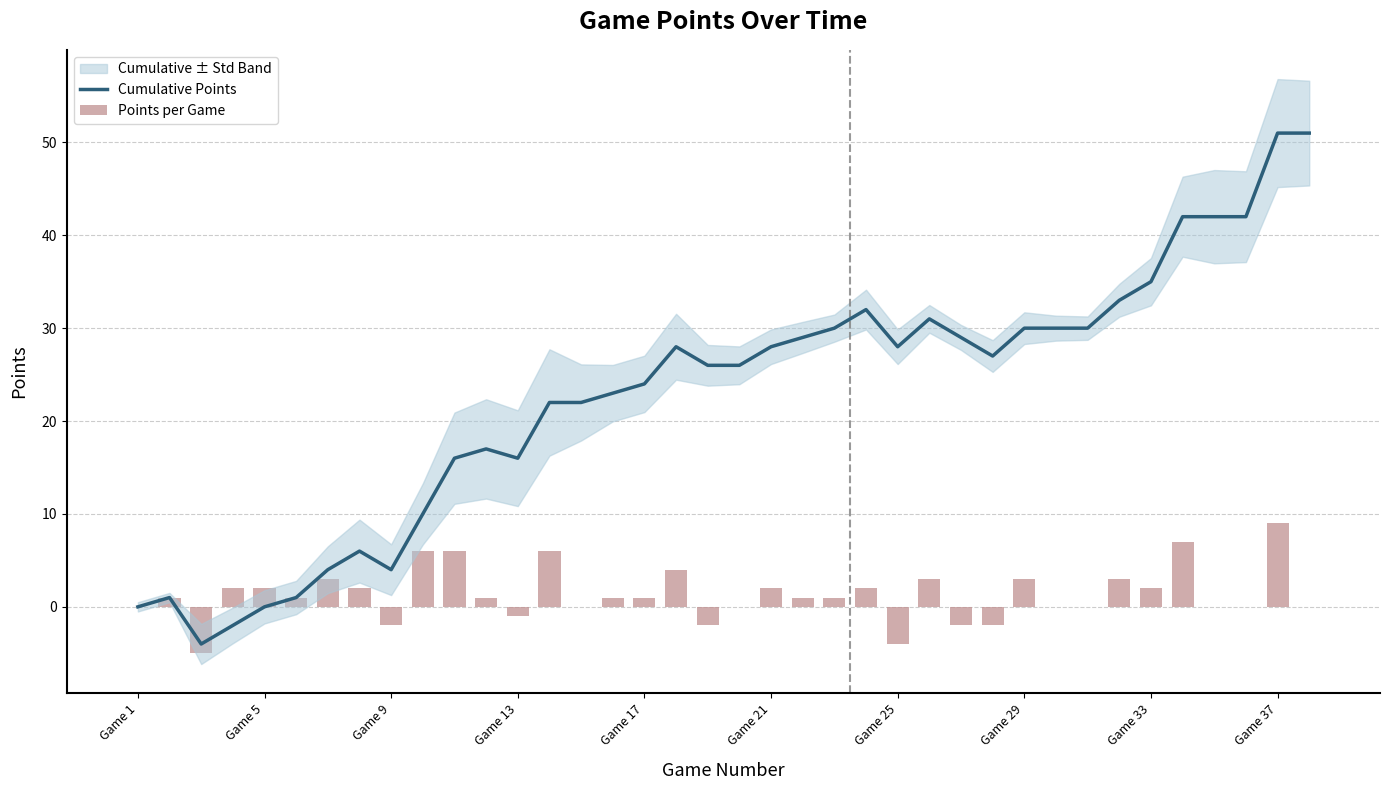

How many negative values does the Points per Game series have?

7